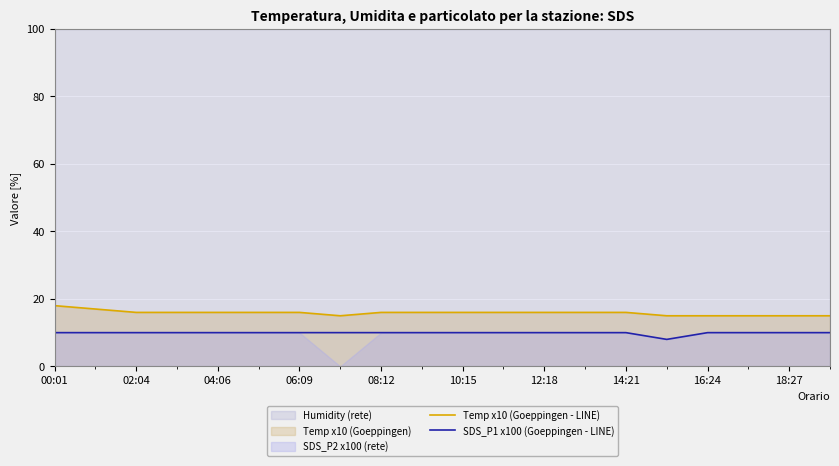

True or false: Temp x10 (Goeppingen - LINE) and SDS_P1 x100 (Goeppingen - LINE) cross at least once.

False